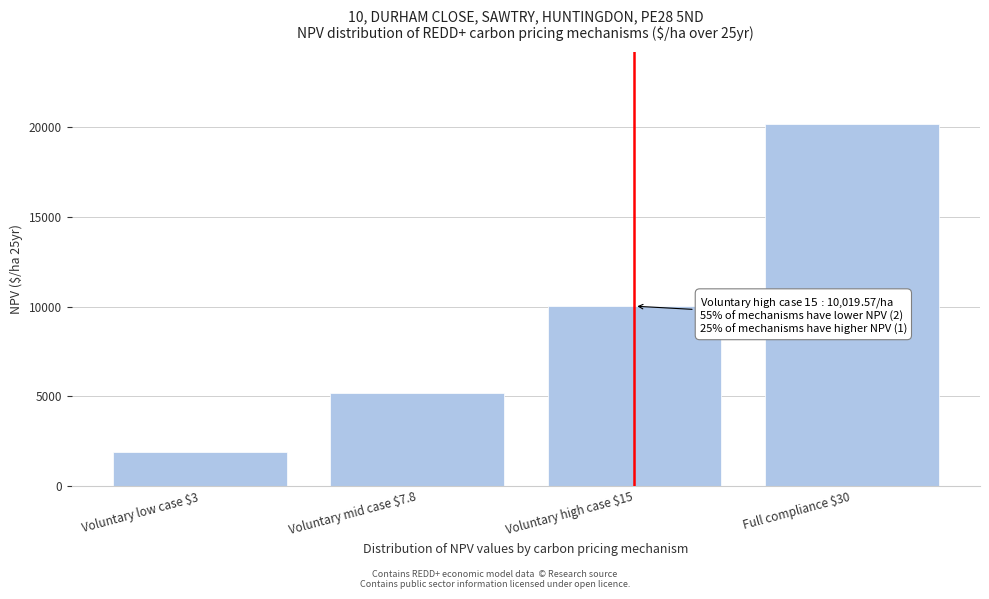

Reading left to right, transcribe all the data shown in this chart.

1925.7	5163.3	10019.6	20136.9